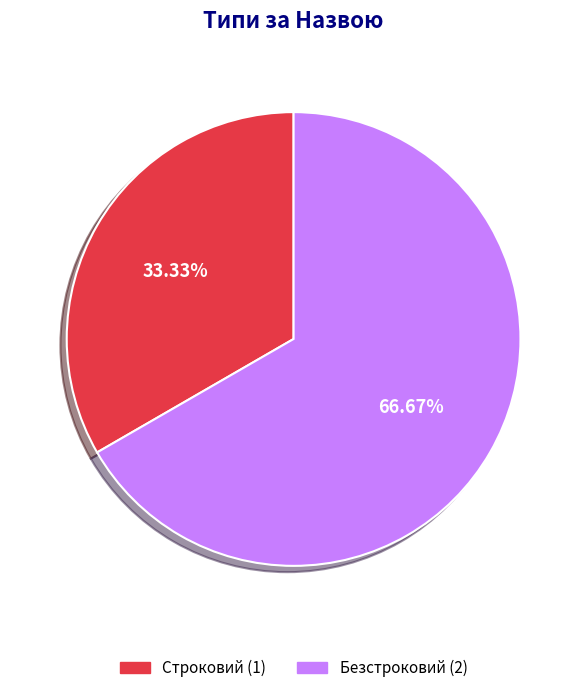

To the nearest percent, what percentage of the pie is Безстроковий?

67%